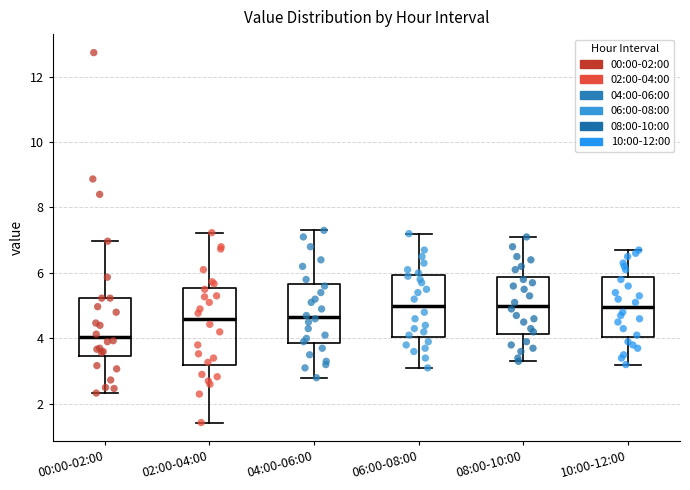

Where does the median line of the box for 02:00-04:00 sit on the y-axis? The values are not printed on the chart, so give them approximately, as read against the axis.

4.6